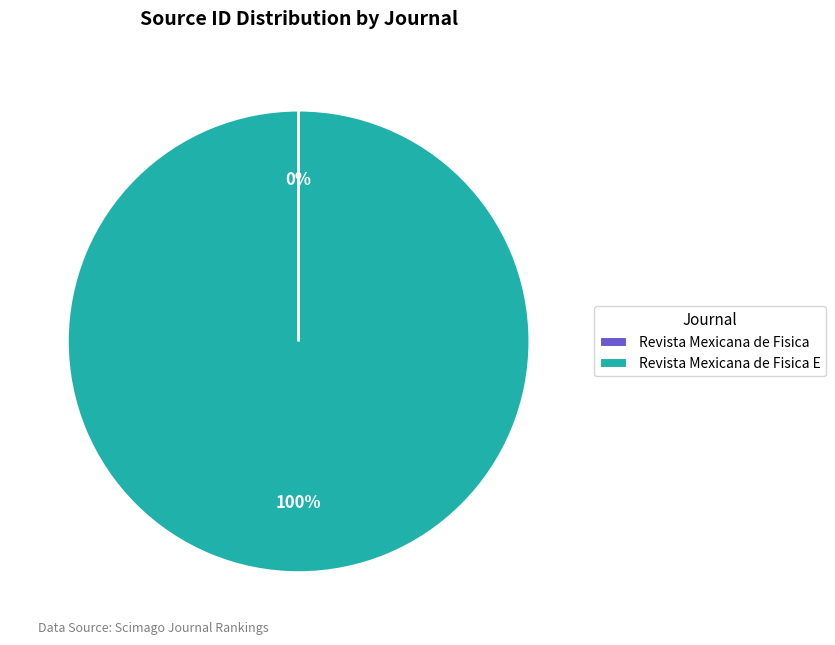

Is there a majority slice in this chart?

Yes